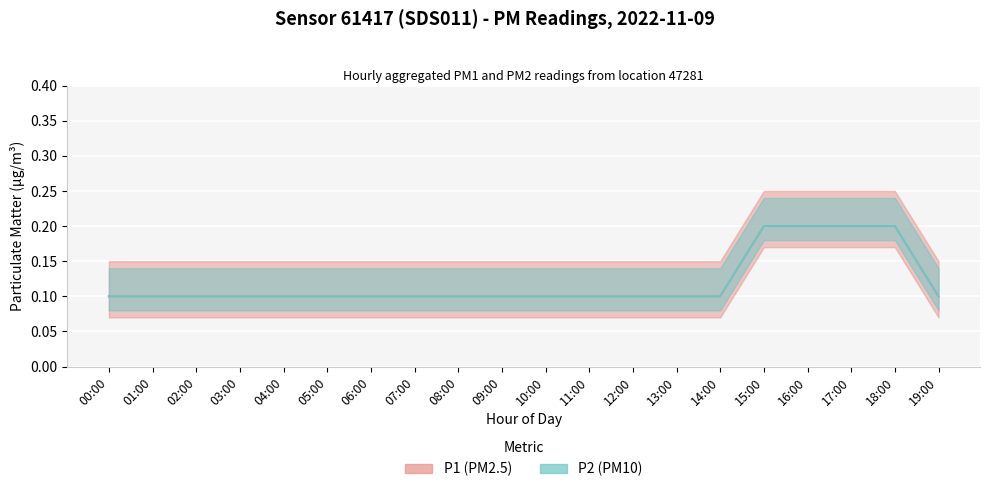

Reading left to right, extract all data points from this chart.

P1 line: 00:00=0.1	01:00=0.1	02:00=0.1	03:00=0.1	04:00=0.1	05:00=0.1	06:00=0.1	07:00=0.1	08:00=0.1	09:00=0.1	10:00=0.1	11:00=0.1	12:00=0.1	13:00=0.1	14:00=0.1	15:00=0.2	16:00=0.2	17:00=0.2	18:00=0.2	19:00=0.1
P2 line: 00:00=0.1	01:00=0.1	02:00=0.1	03:00=0.1	04:00=0.1	05:00=0.1	06:00=0.1	07:00=0.1	08:00=0.1	09:00=0.1	10:00=0.1	11:00=0.1	12:00=0.1	13:00=0.1	14:00=0.1	15:00=0.2	16:00=0.2	17:00=0.2	18:00=0.2	19:00=0.1